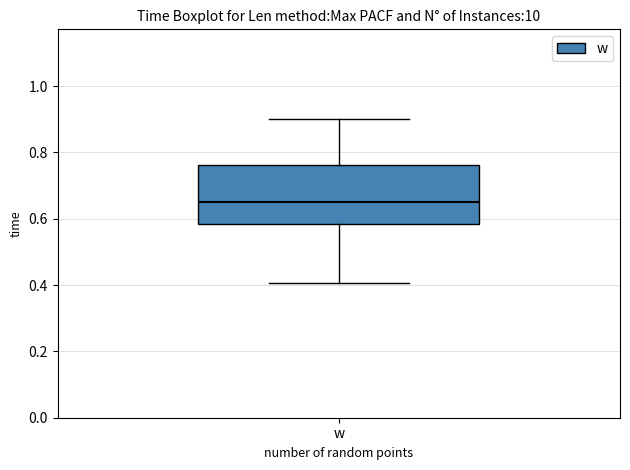

Read this box plot against the y-axis: the position of the median line, the range covered by the box, and the ends of both whiskers. The values are not printed on the chart, so give them approximately, as read against the axis.

median 0.64, box 0.58 to 0.76, whiskers 0.40 to 0.90